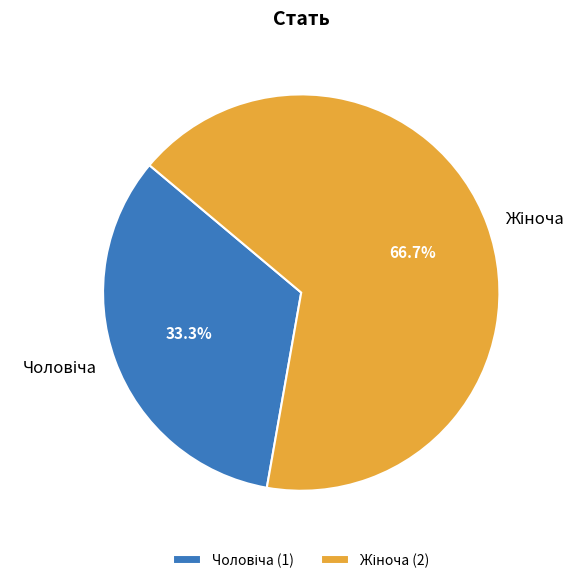

Is there a majority slice in this chart?

Yes